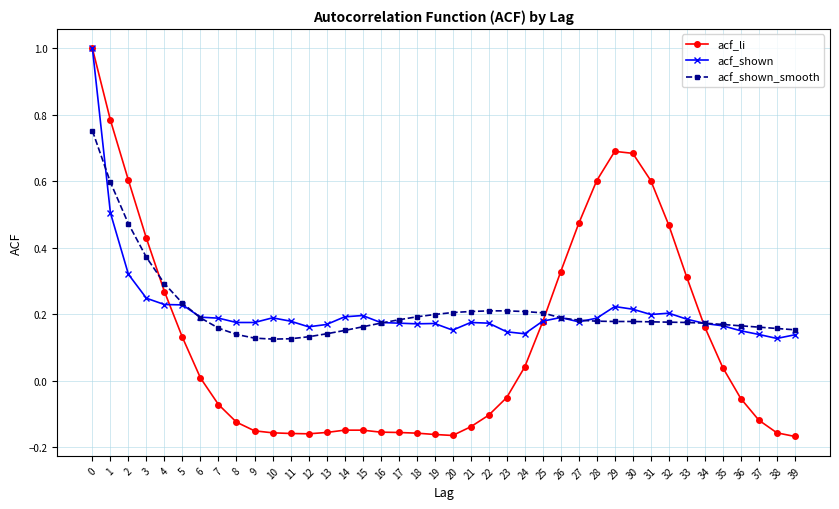

Is it true that acf_shown_smooth equals 0.2 at 36?

True